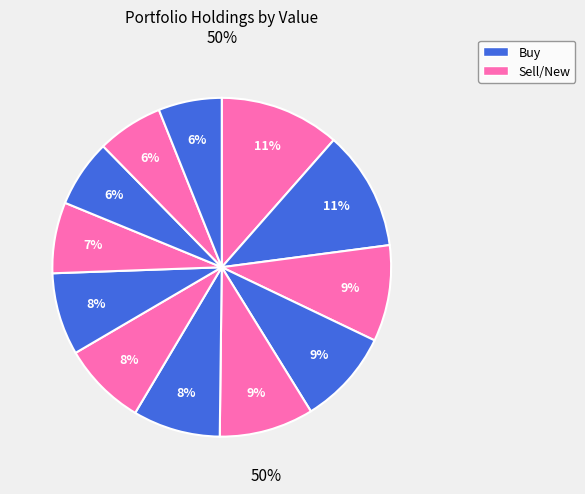

Count the number of slices in the pie.

12